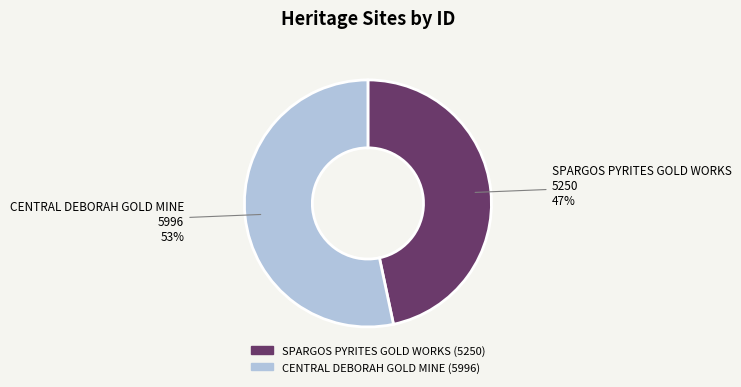

Is the sum of CENTRAL DEBORAH GOLD MINE and SPARGOS PYRITES GOLD WORKS greater than half?

Yes